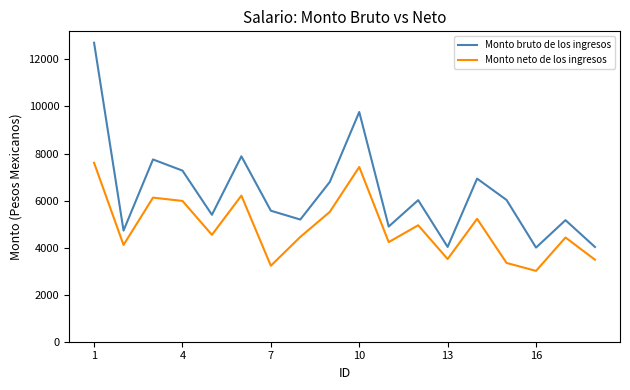

What is the maximum value for Monto neto de los ingresos?

7606.9